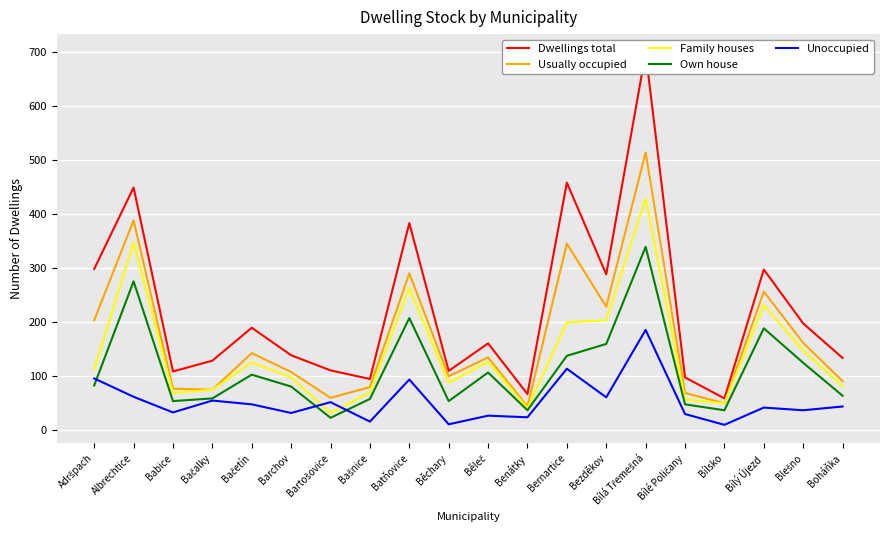

What is the difference between the highest and lowest values at Adršpach?

216